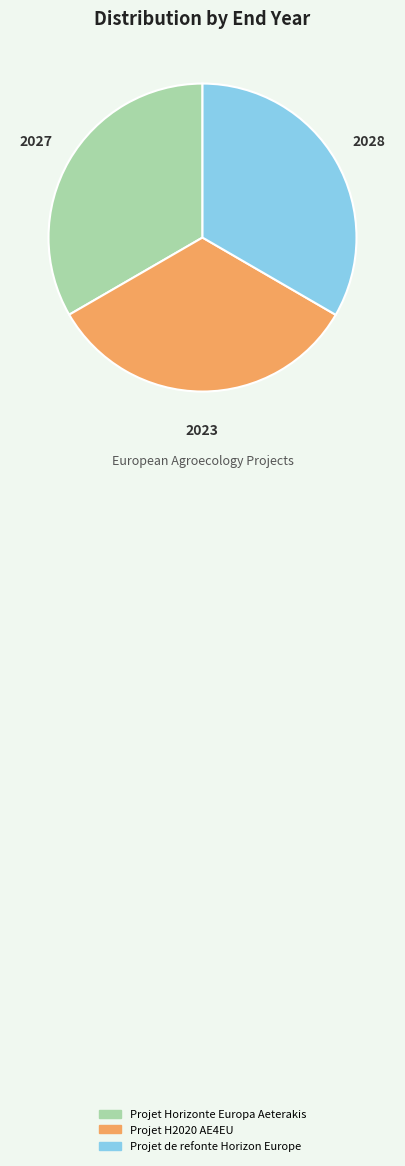

How many segments does this pie chart have?

3